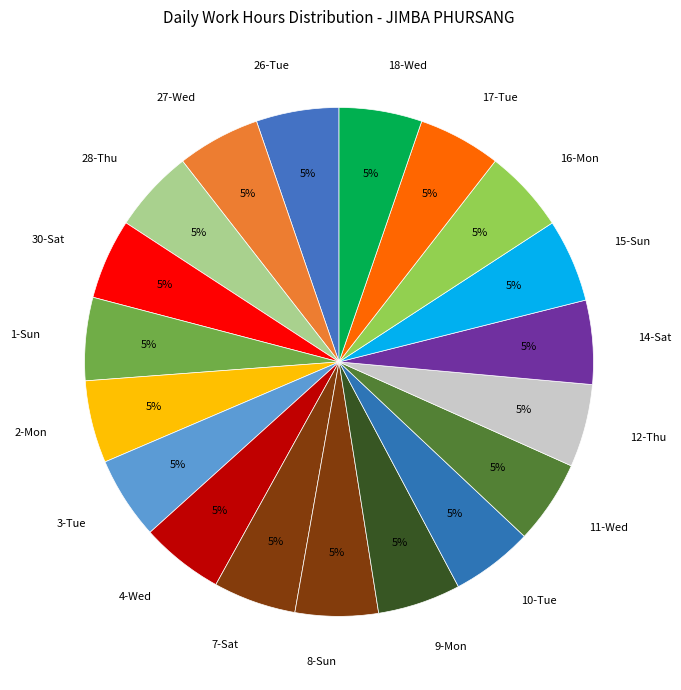

To the nearest percent, what portion does 26-Tue represent?

5%